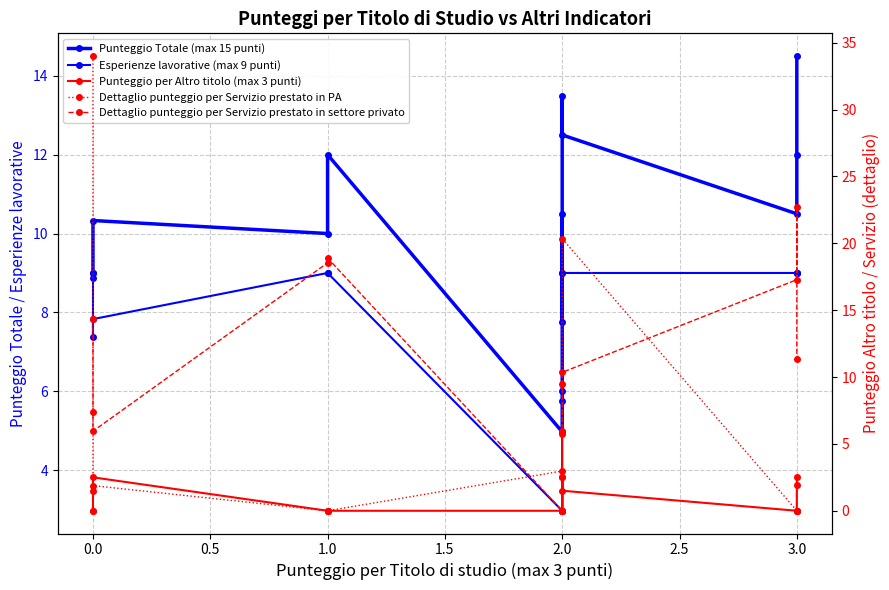

At how many categories does at least one series exceed 24?

1